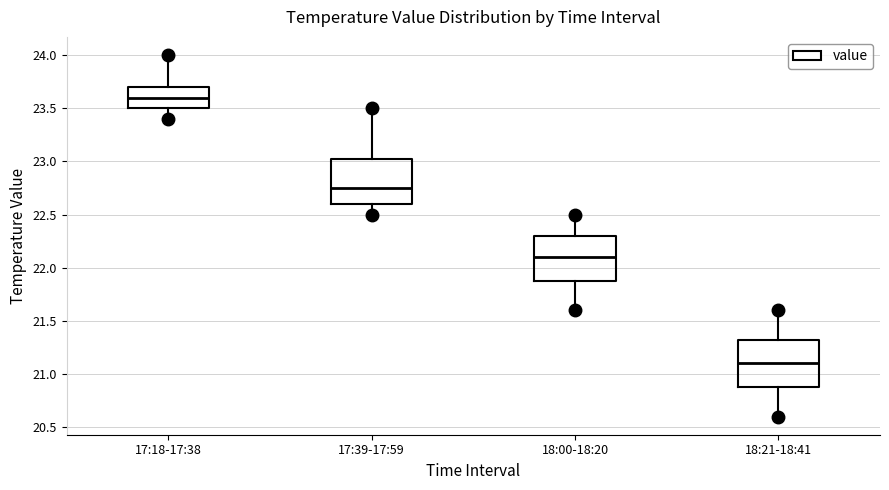

Reading left to right, read every box against the y-axis: the position of its median line, the range the box covers, and the ends of its whiskers. The values are not printed on the chart, so give them approximately, as read against the axis.

17:18-17:38: median 23.60, box 23.50 to 23.70, whiskers 23.40 to 24.00
17:39-17:59: median 22.75, box 22.60 to 23.05, whiskers 22.50 to 23.50
18:00-18:20: median 22.10, box 21.90 to 22.30, whiskers 21.60 to 22.50
18:21-18:41: median 21.10, box 20.90 to 21.35, whiskers 20.60 to 21.60